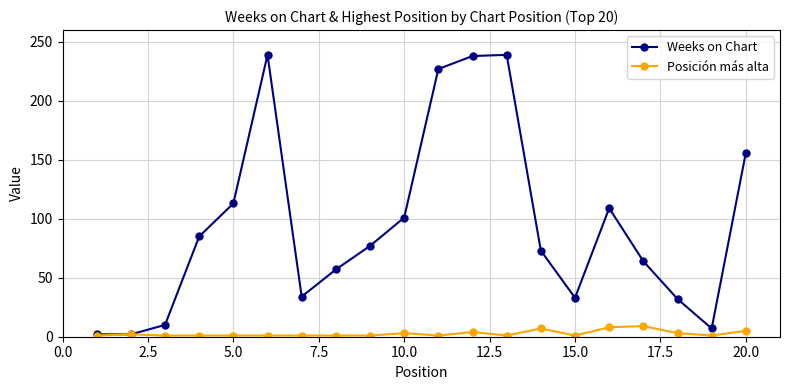

Which series has the largest total across all categories?

Weeks on Chart